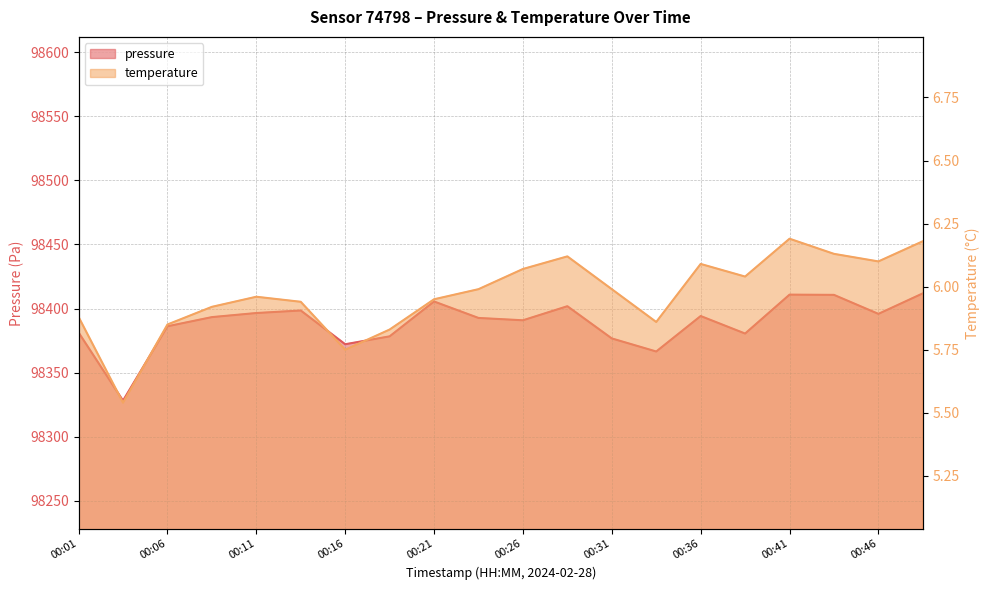

Is the value of pressure at 00:29 greater than the value of temperature at 00:06?

Yes